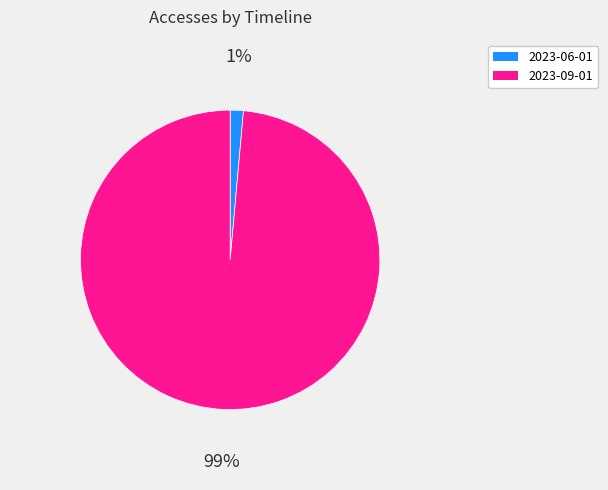

Which slice is the largest?

2023-09-01